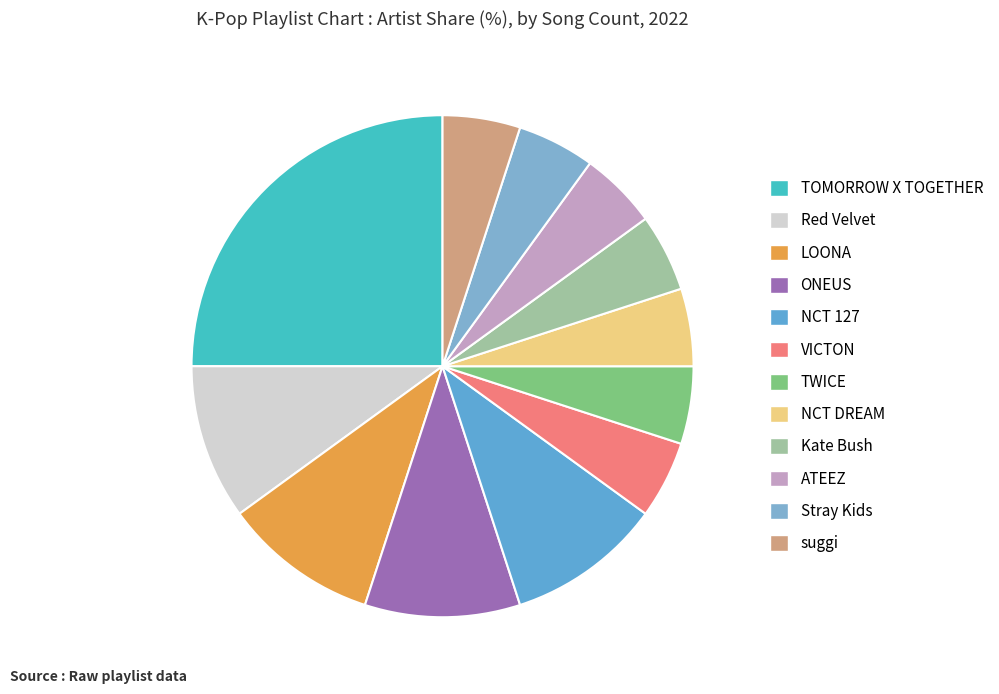

The NCT 127 slice represents 22% of the pie. True or false?

False